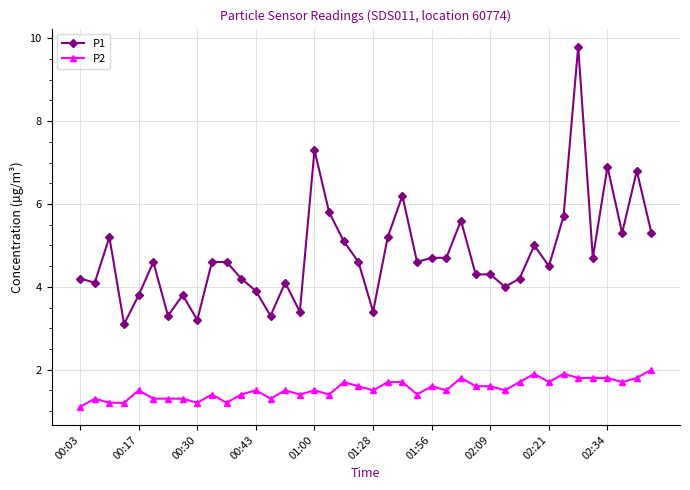

Rank the series by their average value, from lowest to highest.

P2, P1